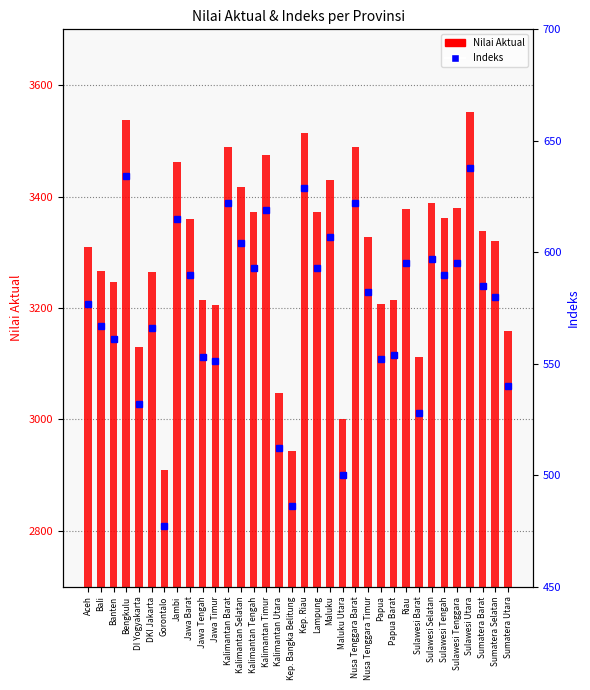

The Indeks series shows 286 at Riau. True or false?

False